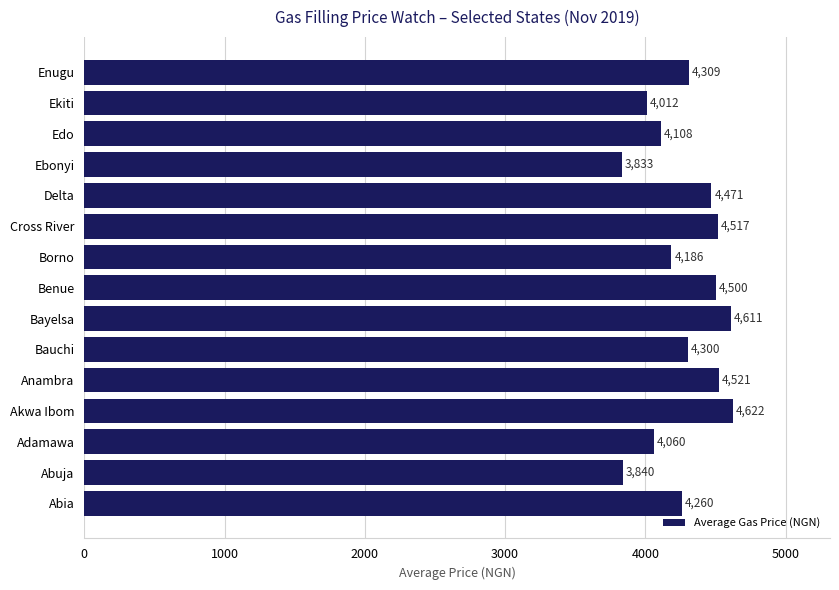

Rank the categories by value from lowest to highest.

Ebonyi, Abuja, Ekiti, Adamawa, Edo, Borno, Abia, Bauchi, Enugu, Delta, Benue, Cross River, Anambra, Bayelsa, Akwa Ibom